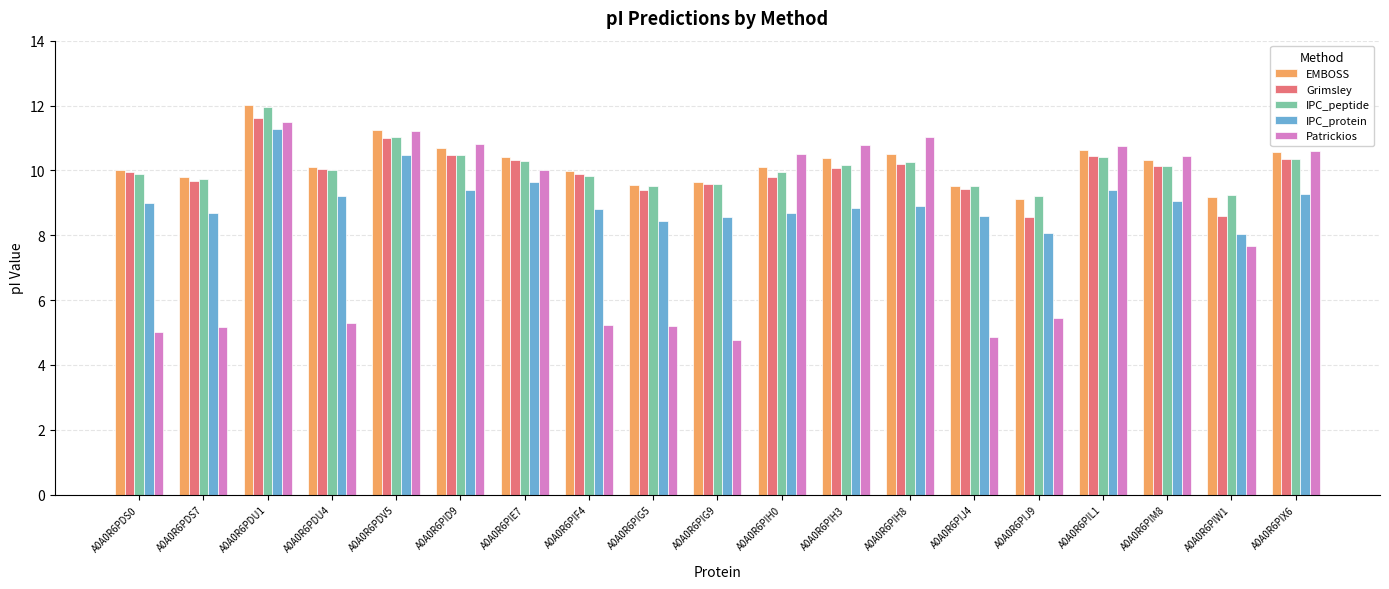

How many bars are there in each group?

5